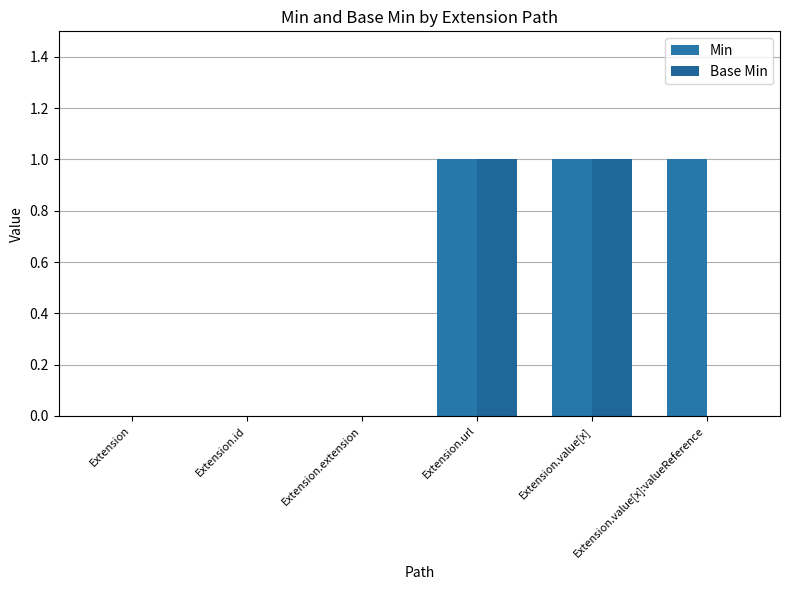

List the series in order of their peak value, lowest first.

Min, Base Min